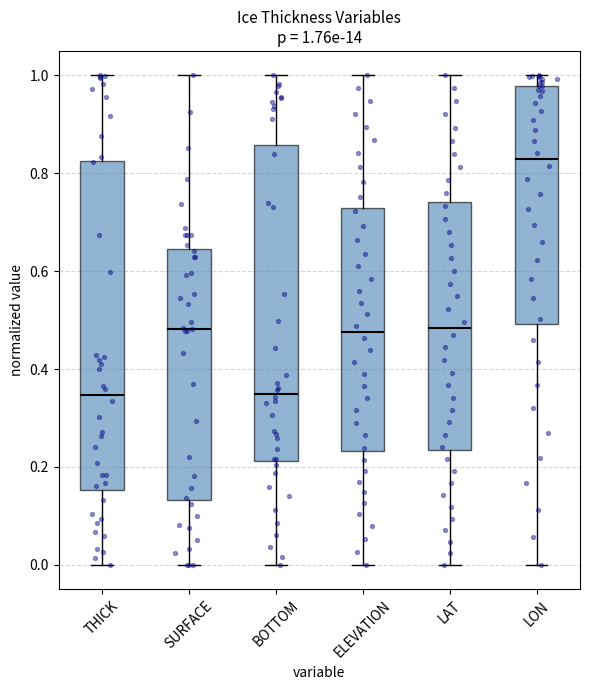

Which box has the highest median line?

LON